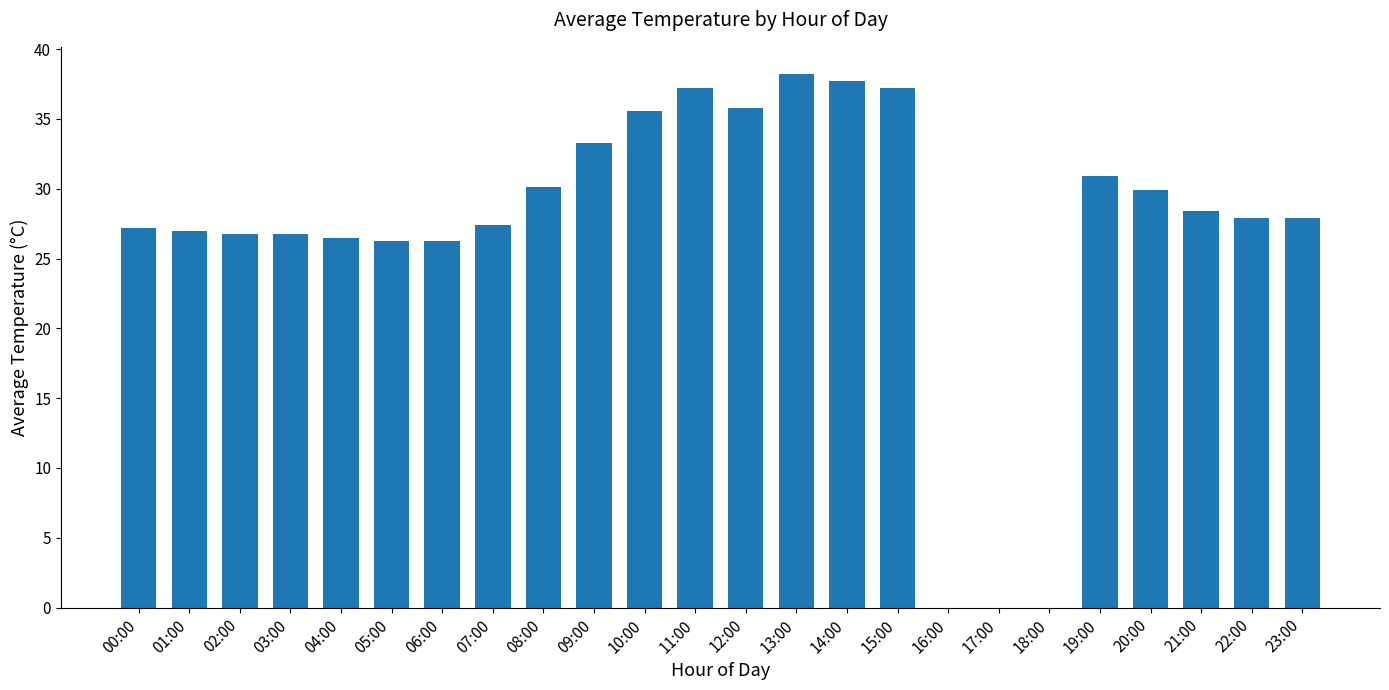

Approximately how many times larger is the value at 22:00 compared to 02:00?

1.0